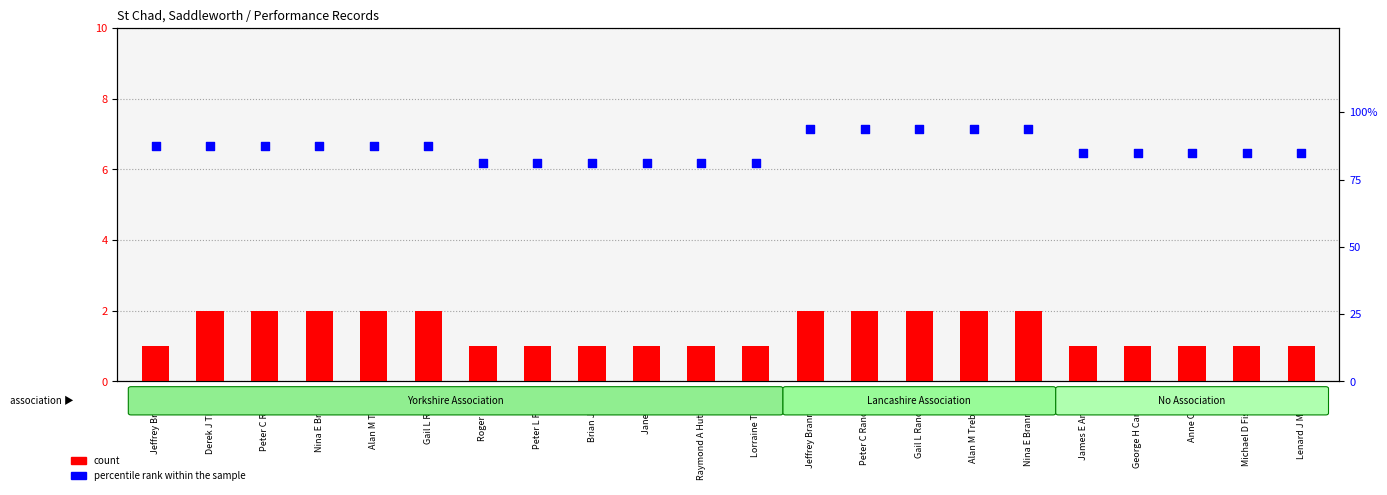

At how many categories does at least one series exceed 1?

22